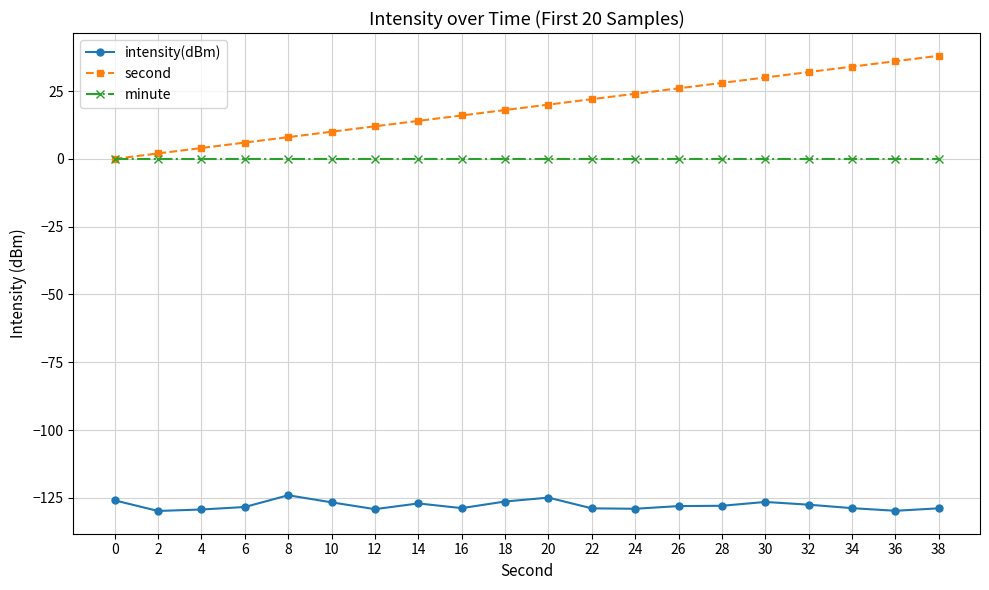

Is this an area chart (filled region under the line)?

No